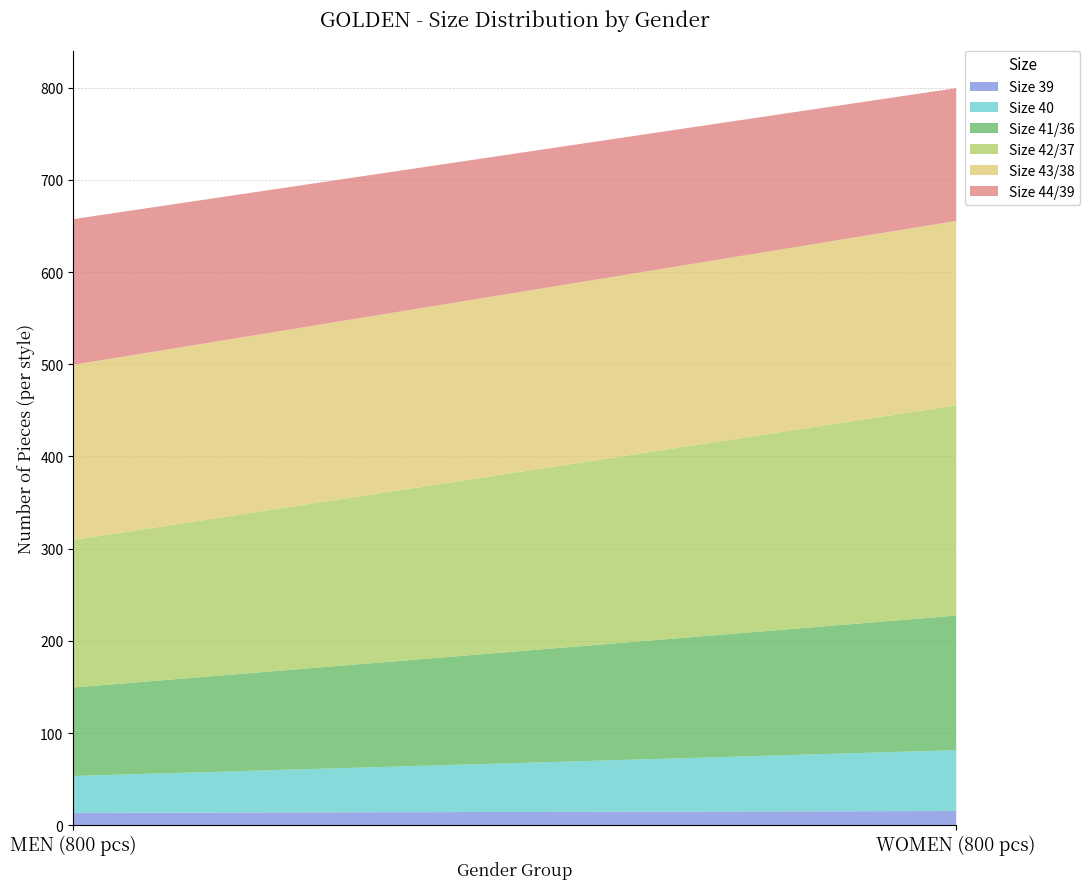

At which category does the chart reach its minimum across all series?

MEN (800 pcs)